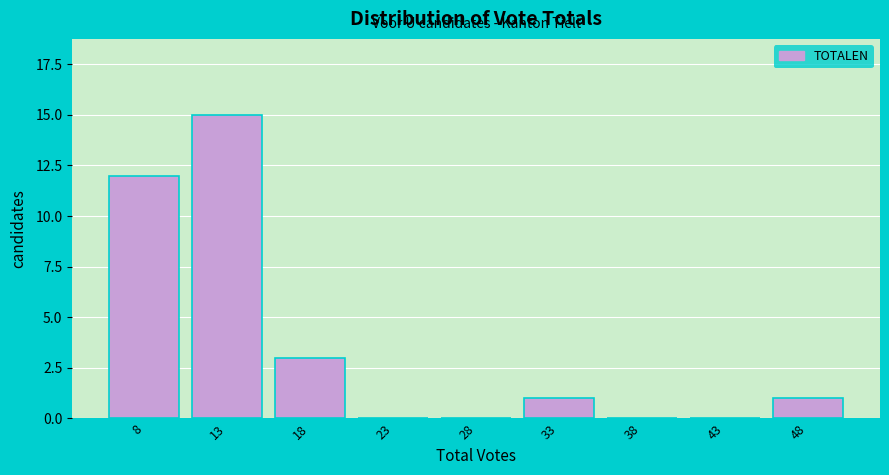

Reading left to right, extract all data points from this chart.

8=12	13=15	18=3	23=0	28=0	33=1	38=0	43=0	48=1